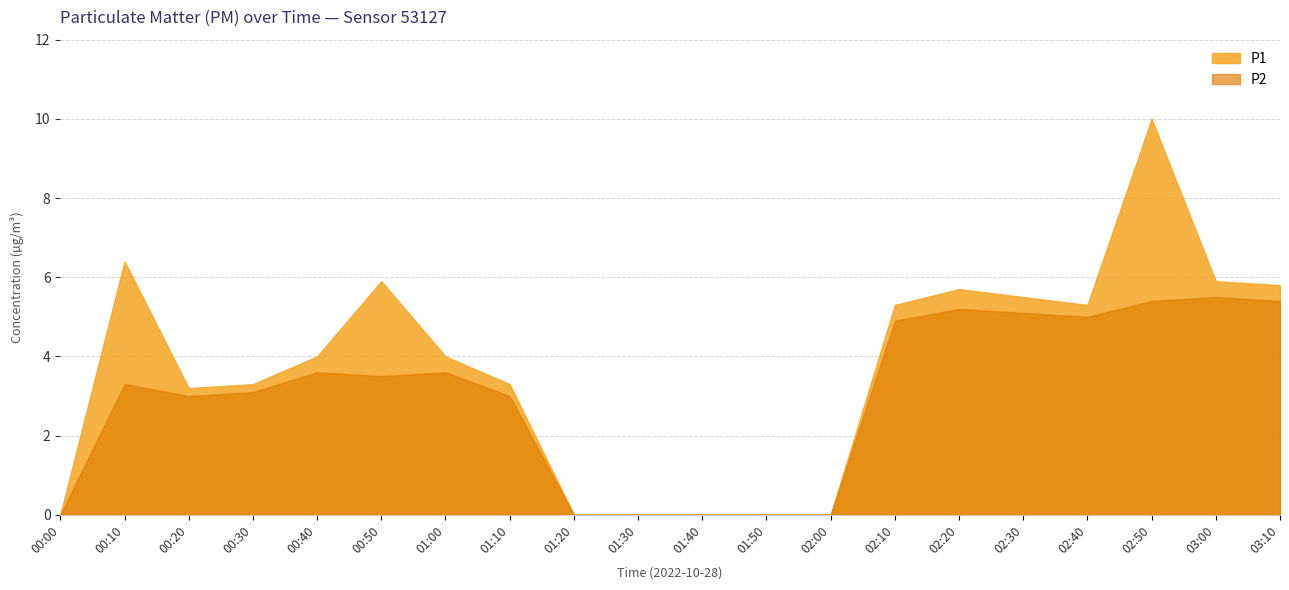

Rank the categories by P2 value from highest to lowest.

03:00, 02:50, 03:10, 02:20, 02:30, 02:40, 02:10, 00:40, 01:00, 00:50, 00:10, 00:30, 00:20, 01:10, 00:00, 01:20, 01:30, 01:40, 01:50, 02:00